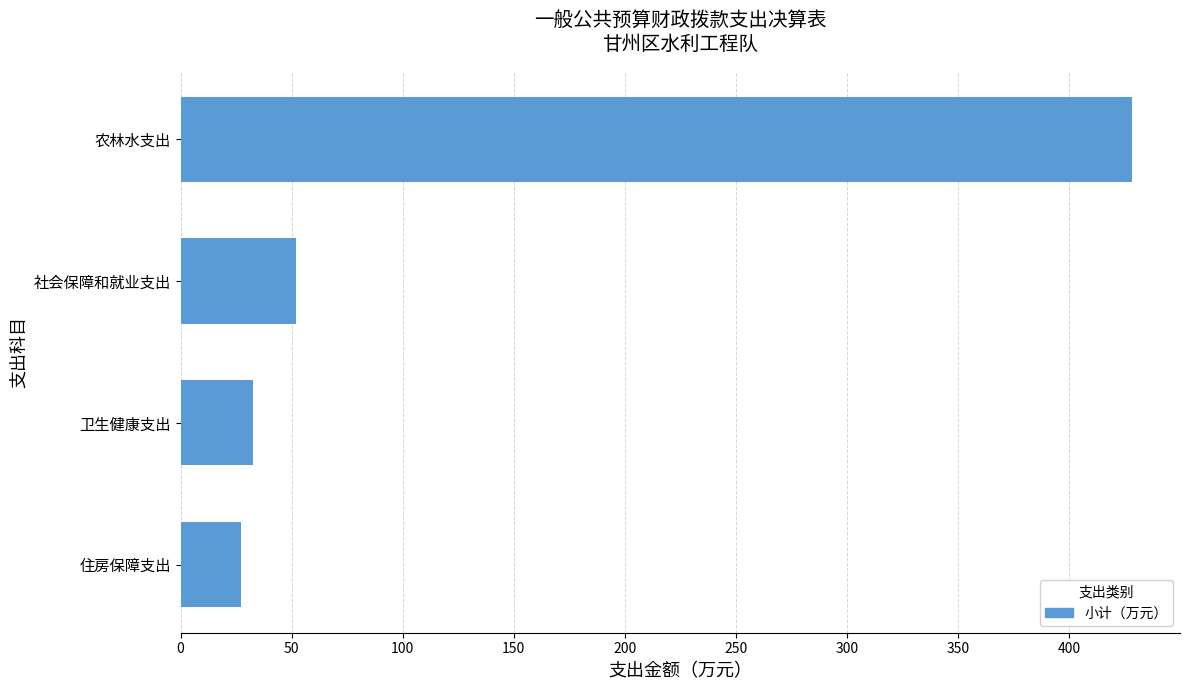

At which label is the value closest to 227?

社会保障和就业支出